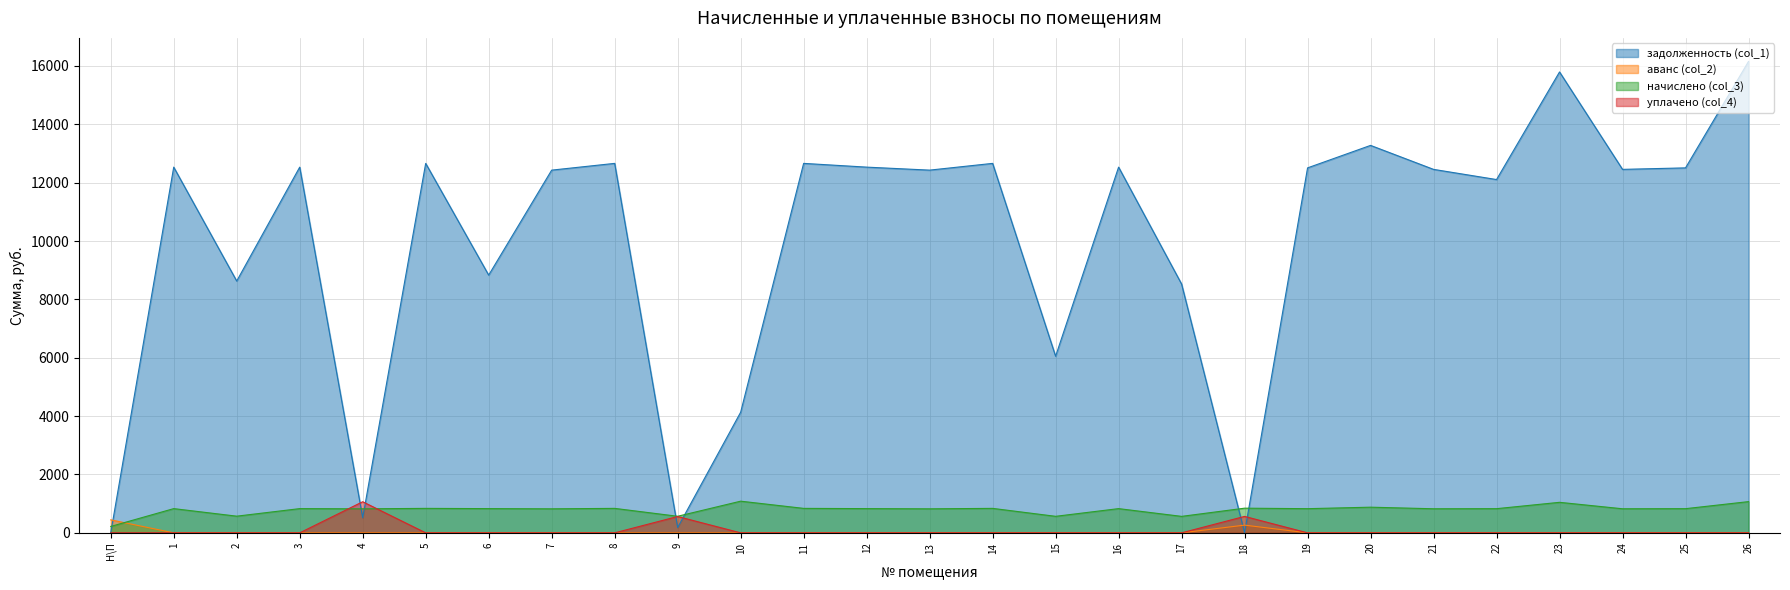

What is the label of the 11th point from the right?

16